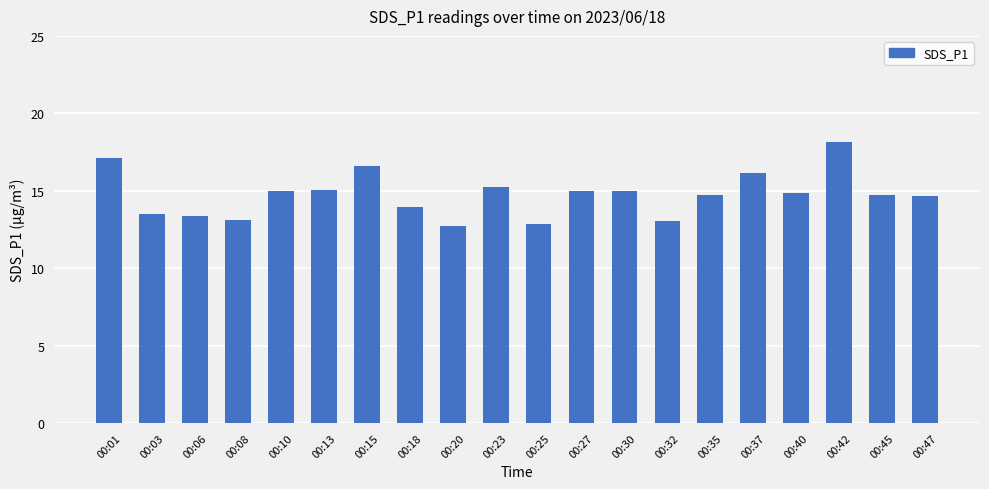

What is the ratio of the value at 00:10 to the value at 00:47?

1.0